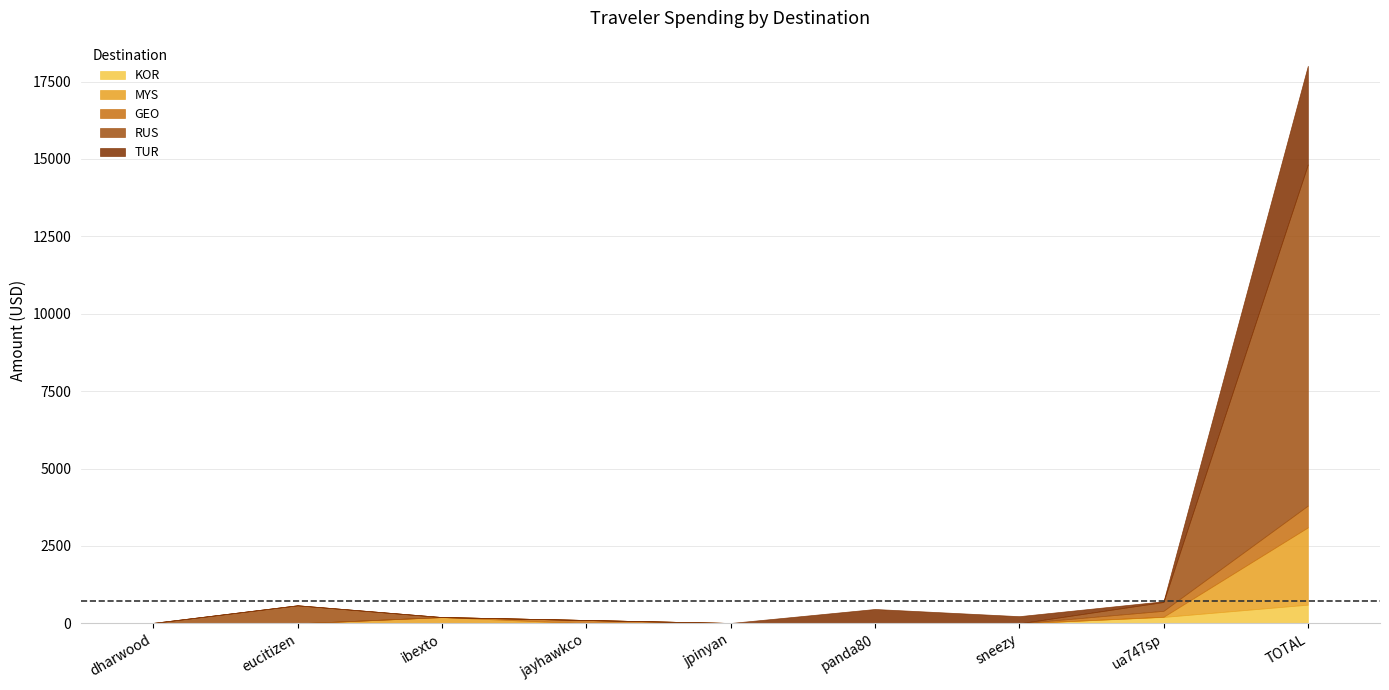

Where is RUS nearest to the value 5508?

eucitizen